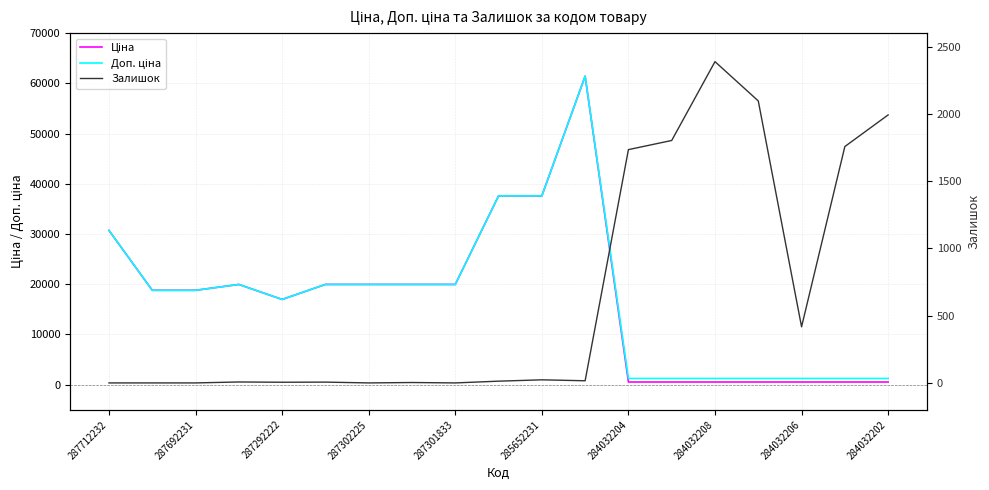

Reading left to right, transcribe all the data shown in this chart.

Ціна: 30717.1	18796.8	18796.8	19964.2	16976.3	19964.2	19964.2	19964.2	19964.2	37593.6	37593.6	61434.3	539.0	539.0	539.0	539.0	539.0	539.0	539.0
Доп. ціна: 30717.1	18796.8	18796.8	19964.2	16976.3	19964.2	19964.2	19964.2	19964.2	37593.6	37593.6	61434.3	1235.4	1235.4	1235.4	1235.4	1235.4	1235.4	1235.4
Залишок: 0.0	0.0	0.0	7.0	5.0	6.0	0.0	3.0	0.0	13.0	23.0	16.0	1734.0	1802.0	2388.0	2096.0	417.0	1757.0	1992.0